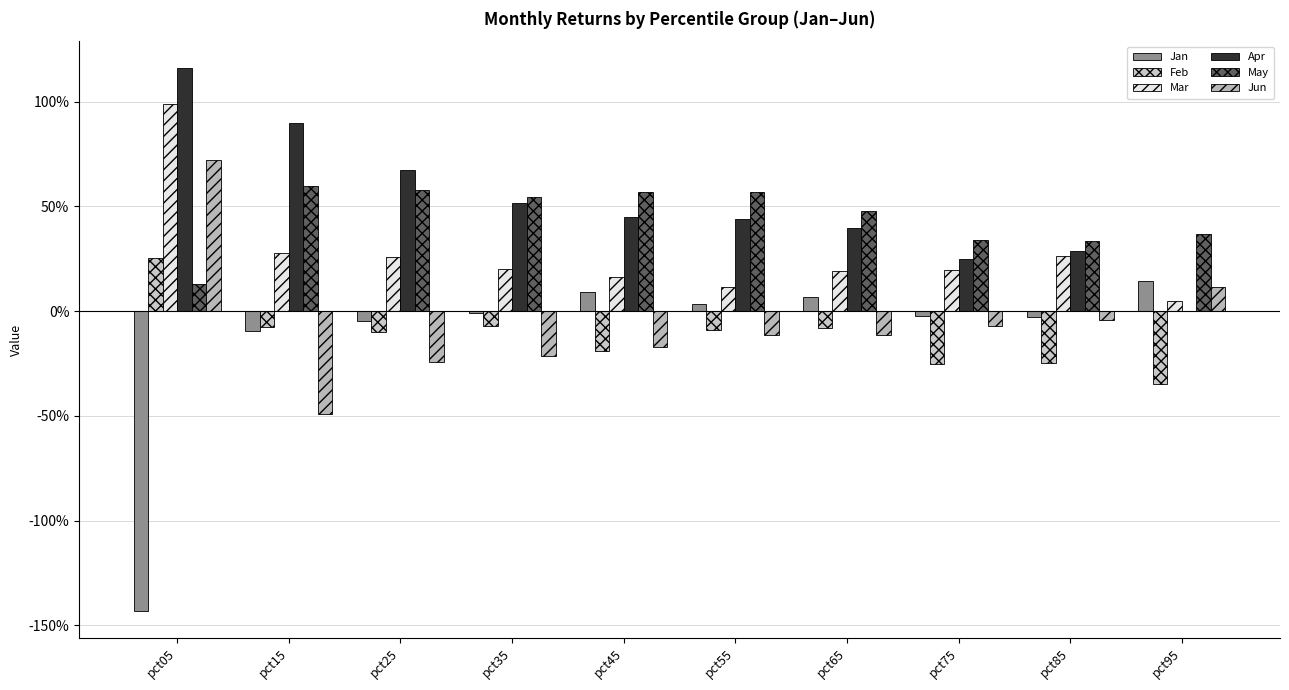

Rank the series by their maximum value, from highest to lowest.

Apr, Mar, Jun, May, Feb, Jan